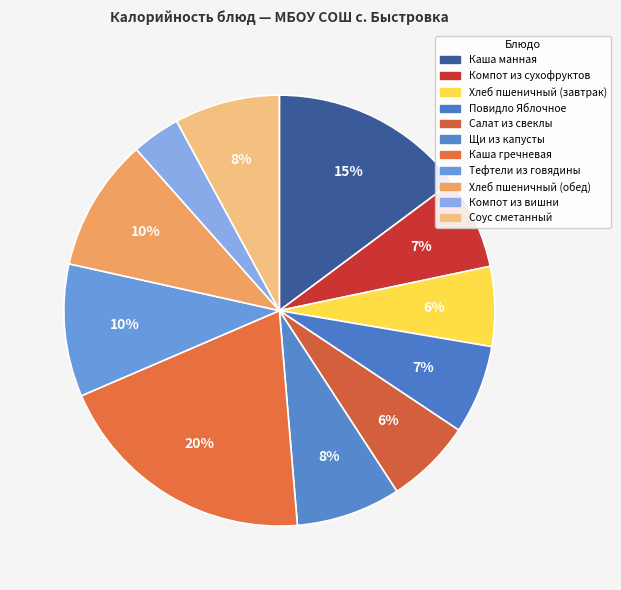

What percentage is the Хлеб пшеничный (обед) slice, to the nearest percent?

10%